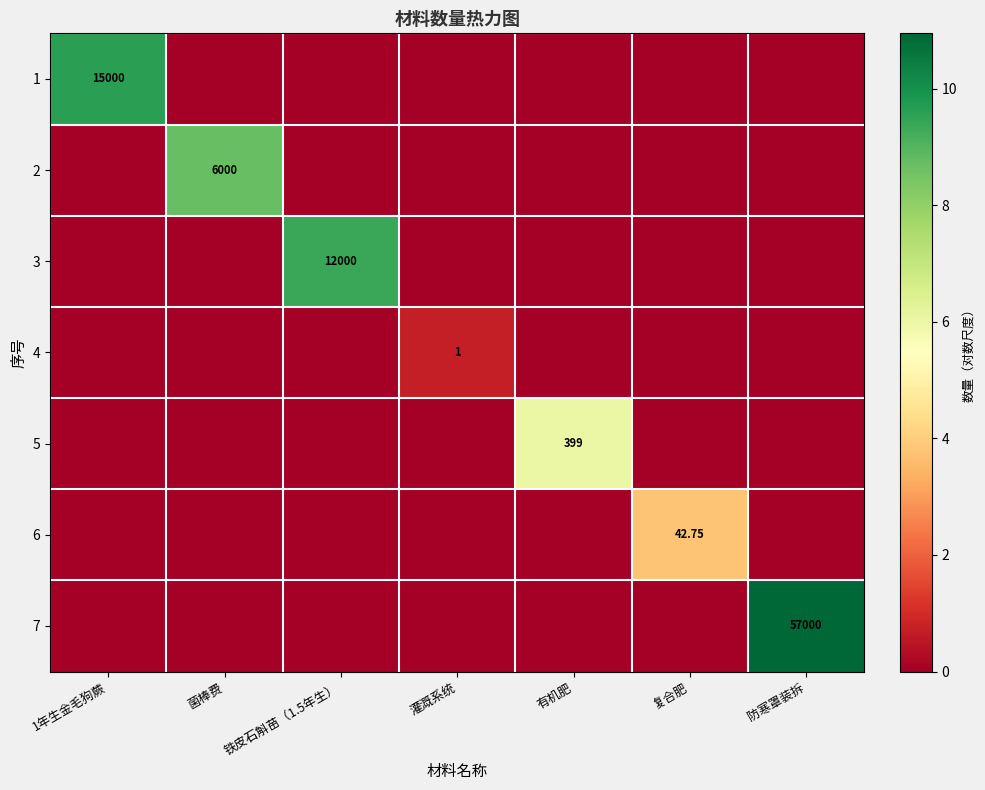

What is the difference between the highest and lowest values at 复合肥?

3.8